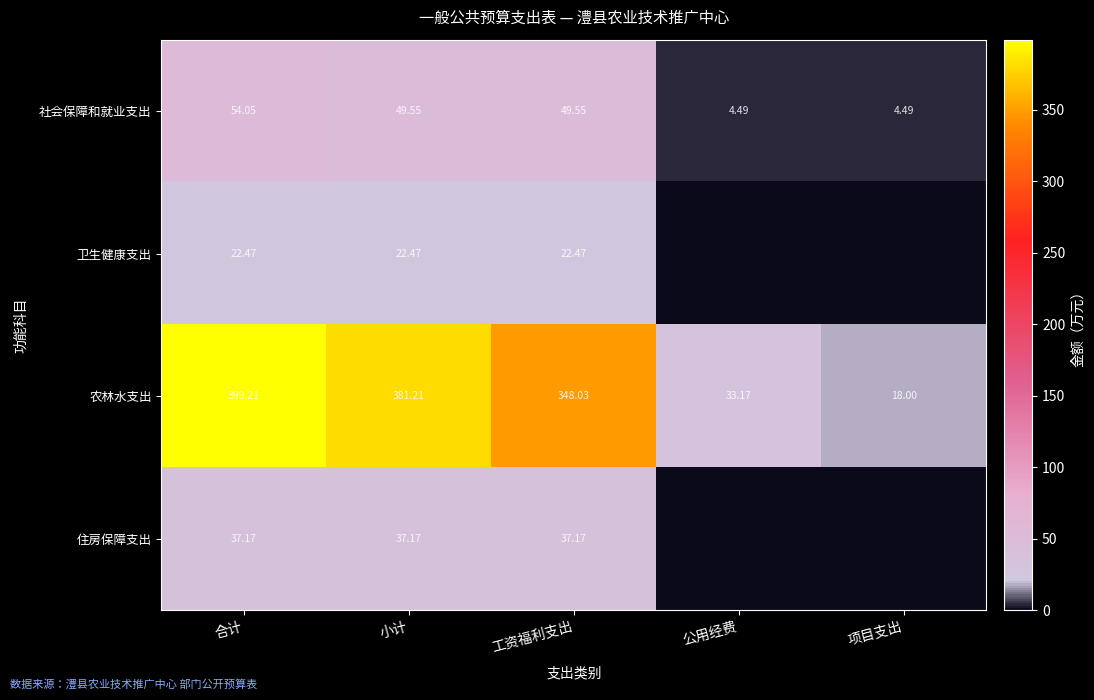

The value of 卫生健康支出 at 合计 is 40.0. True or false?

False